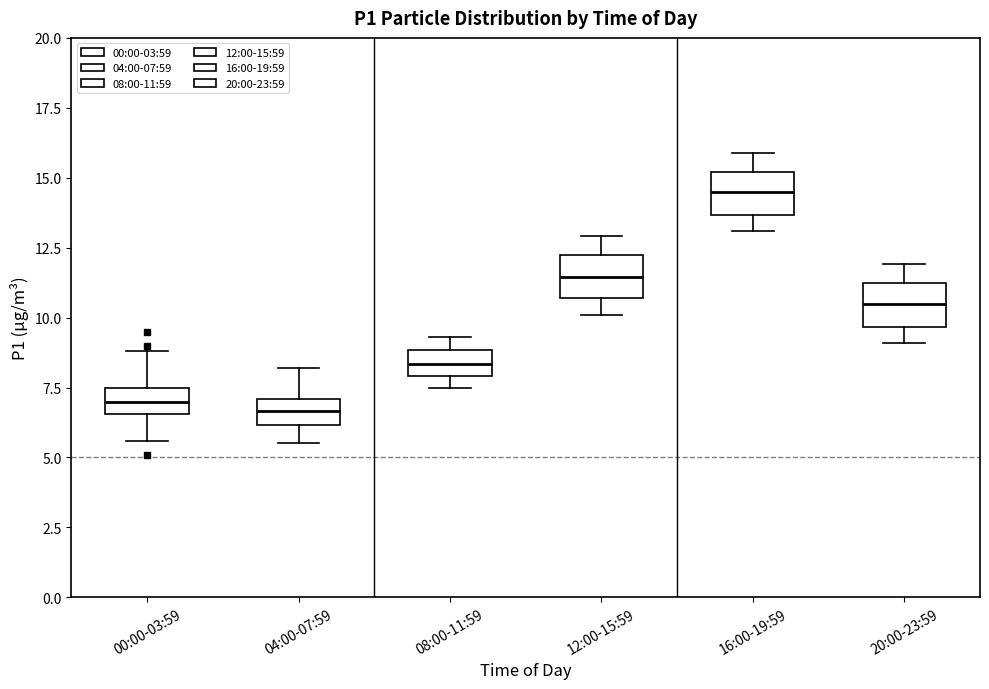

Reading left to right, transcribe this box plot: for each box, give where its median line is, the range the box spans, and where its two whiskers end, as read against the y-axis. The values are not printed on the chart, so give them approximately, as read against the axis.

00:00-03:59: median 7.0, box 6.5 to 7.5, whiskers 5.5 to 9.0
04:00-07:59: median 6.5, box 6.0 to 7.0, whiskers 5.5 to 8.0
08:00-11:59: median 8.5, box 8.0 to 9.0, whiskers 7.5 to 9.5
12:00-15:59: median 11.5, box 10.5 to 12.0, whiskers 10.0 to 13.0
16:00-19:59: median 14.5, box 13.5 to 15.0, whiskers 13.0 to 16.0
20:00-23:59: median 10.5, box 9.5 to 11.0, whiskers 9.0 to 12.0